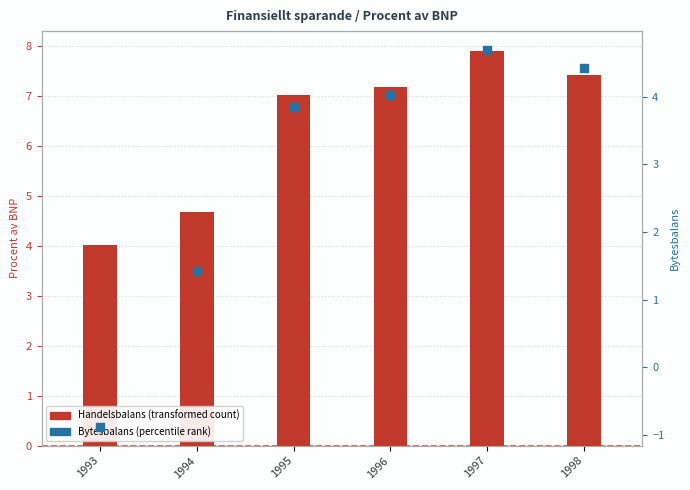

Is the value of Bytesbalans (percentile rank) at 1998 greater than the value of Handelsbalans (transformed count) at 1997?

No